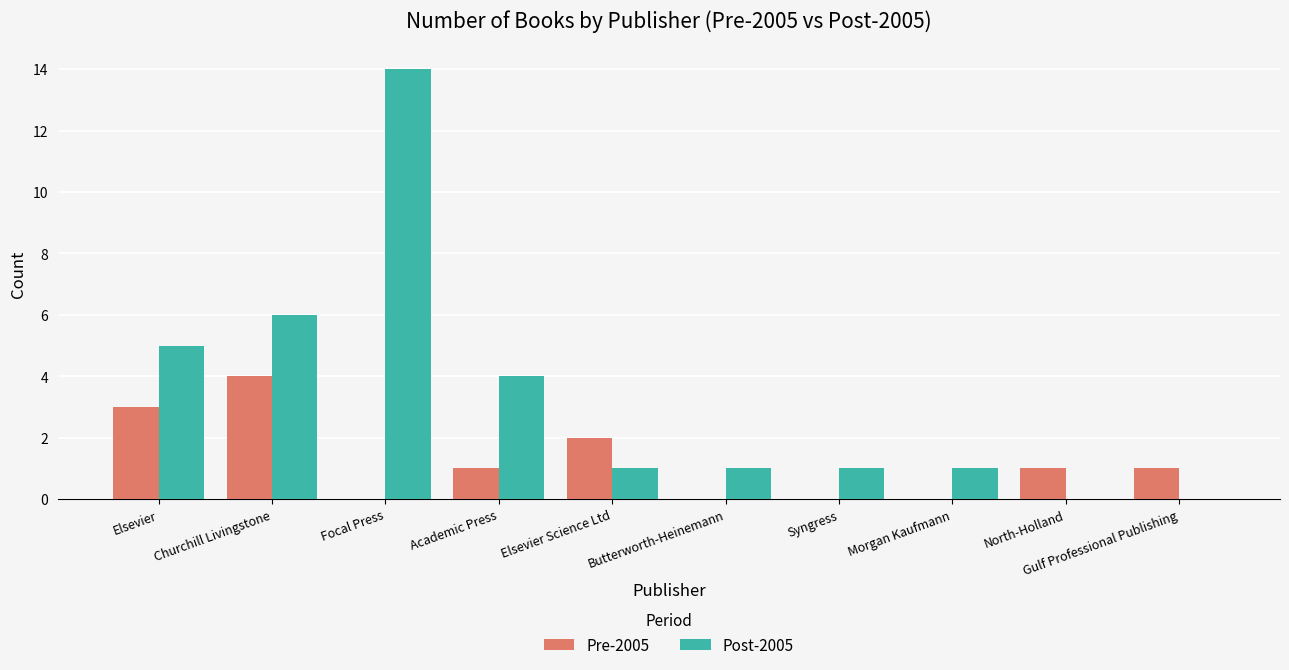

Between Elsevier and Morgan Kaufmann, which series saw the biggest shift?

Post-2005